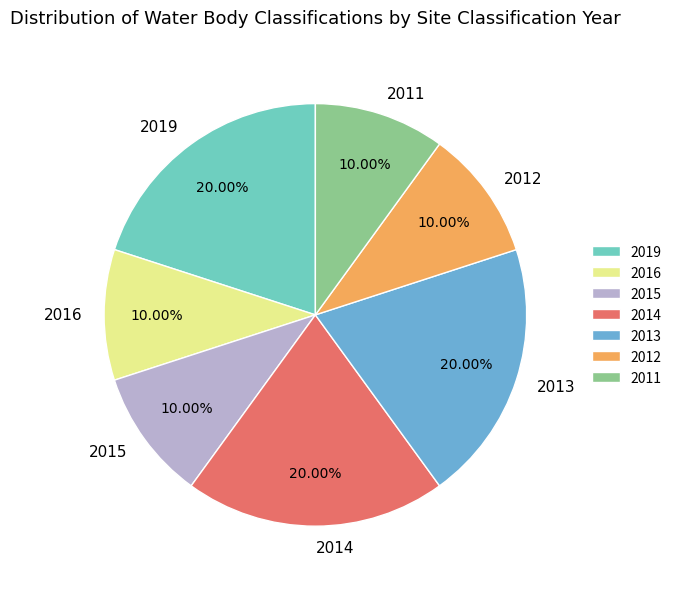

True or false: 2014 accounts for 6% of the total.

False